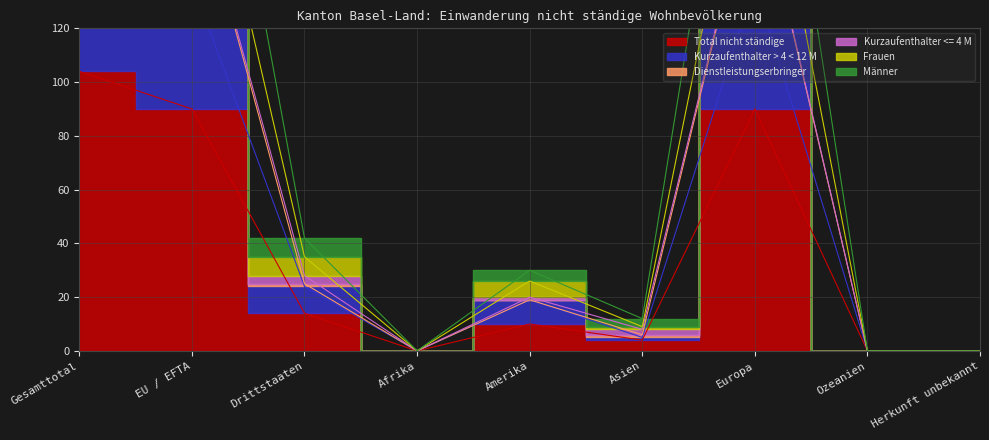

How many data points in Frauen are above 26?

4